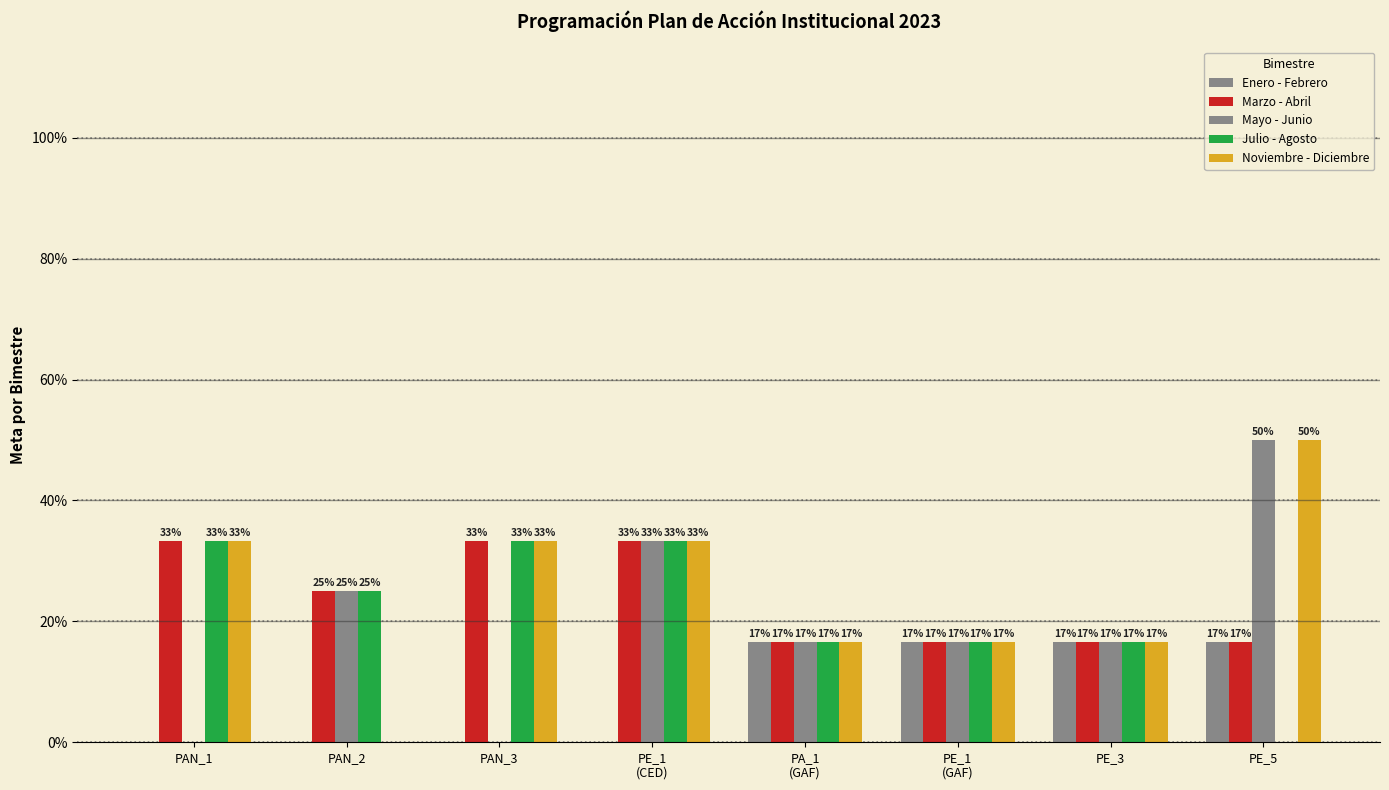

The value of Marzo - Abril at PAN_1 is 0.3. True or false?

True